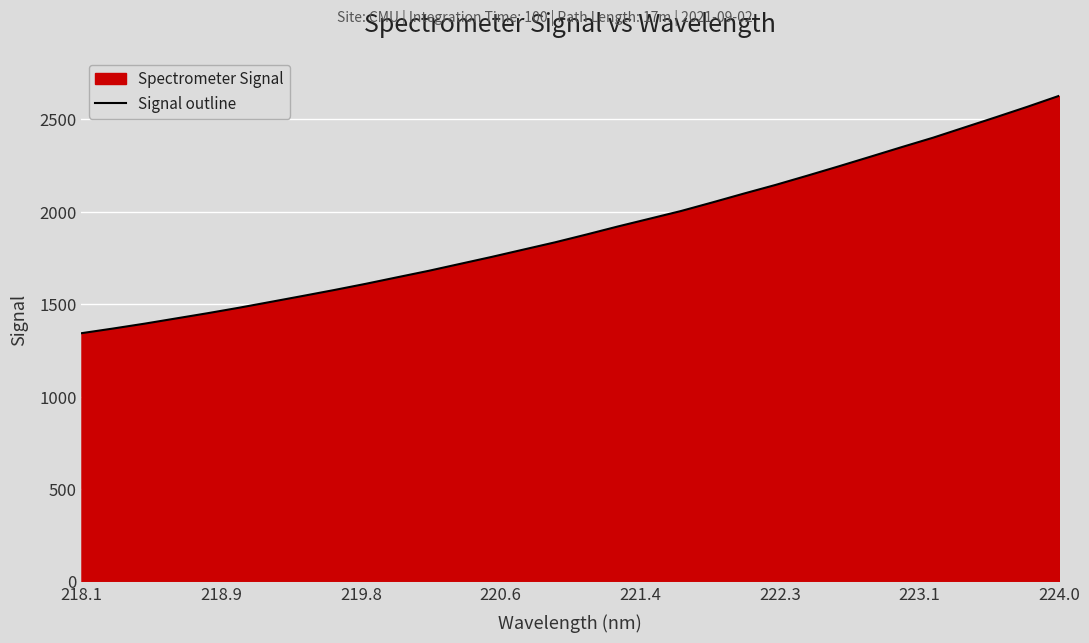

True or false: there are more than 1 points higher than both neighbors.

False